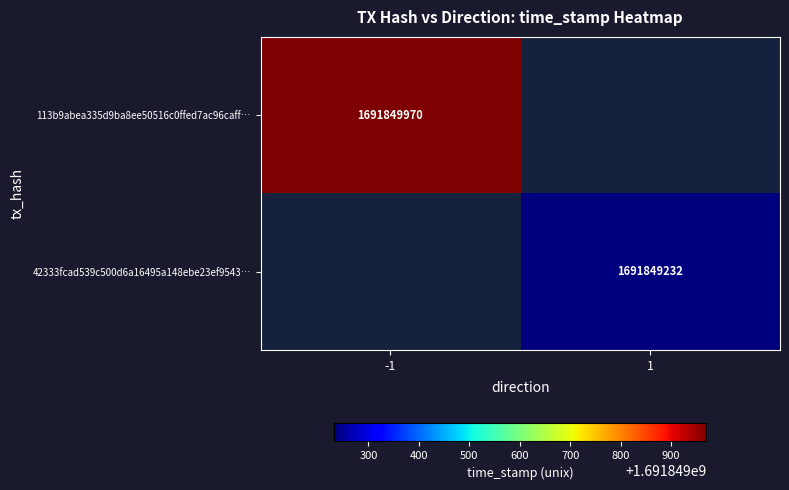

Which series has the largest range (max minus min)?

113b9abea335d9ba8ee50516c0ffed7ac96caff